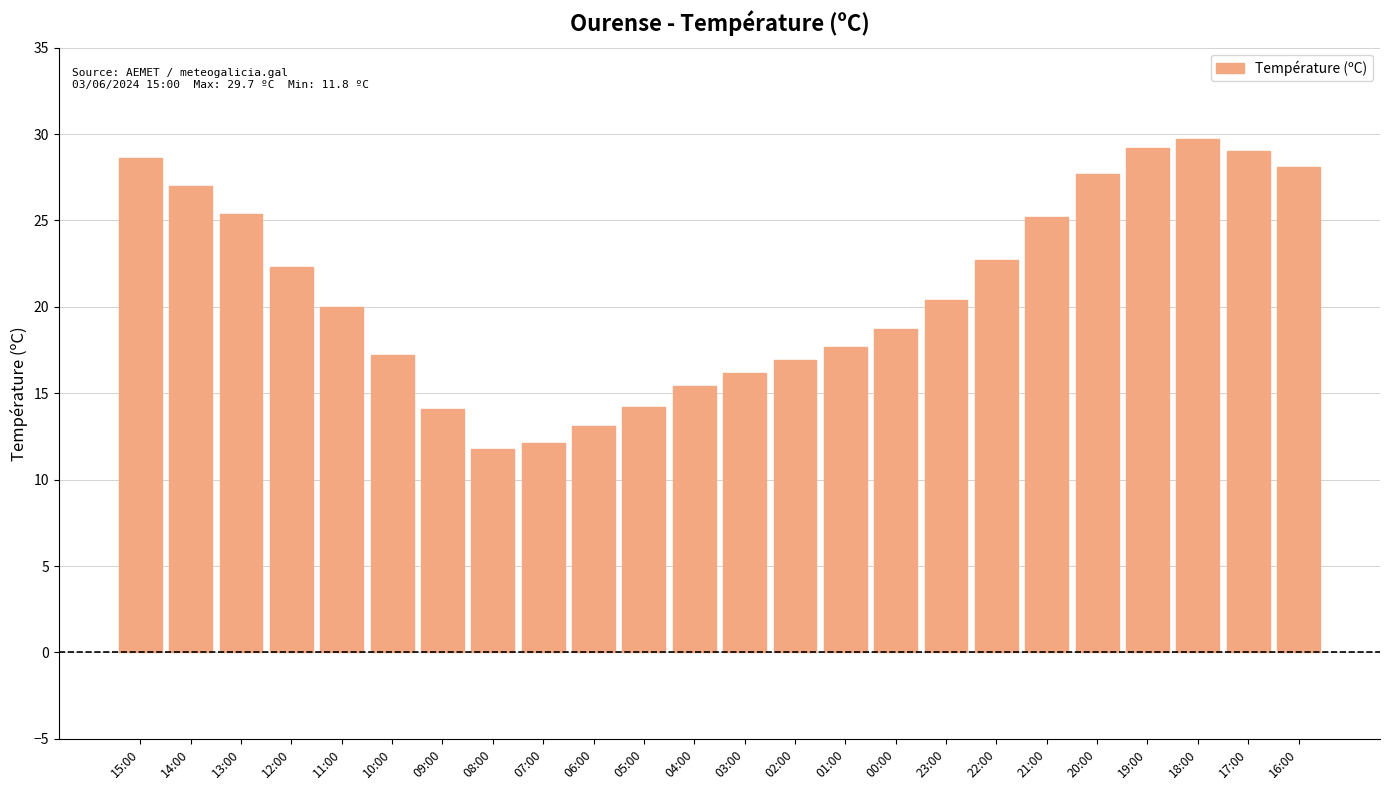

What is the change in value from 21:00 to 17:00?

+3.8